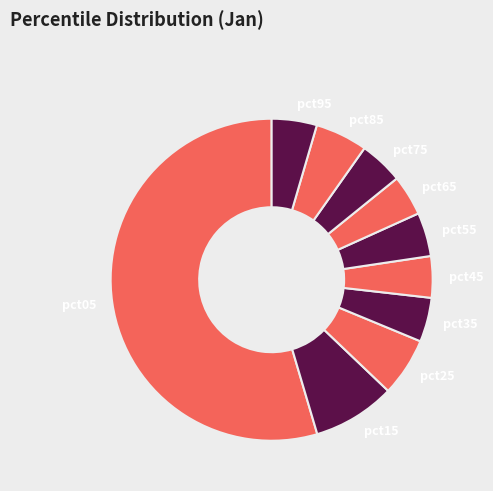

True or false: pct95 accounts for 11% of the total.

False